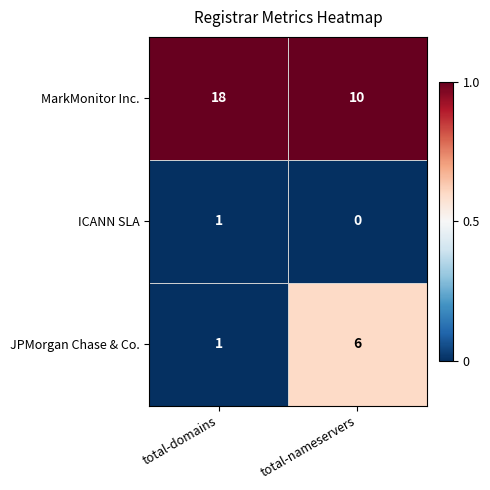

Which series has the largest total across all categories?

MarkMonitor Inc.